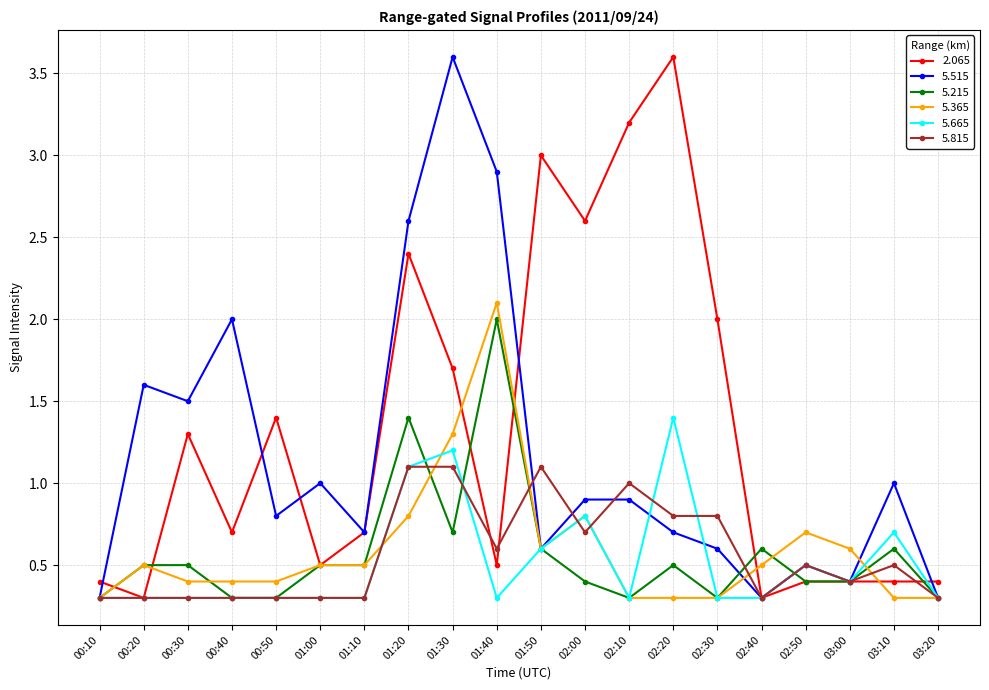

Reading right to left, what are all the values shown in this chart?

2.065: 03:20=0.4	03:10=0.4	03:00=0.4	02:50=0.4	02:40=0.3	02:30=2.0	02:20=3.6	02:10=3.2	02:00=2.6	01:50=3.0	01:40=0.5	01:30=1.7	01:20=2.4	01:10=0.7	01:00=0.5	00:50=1.4	00:40=0.7	00:30=1.3	00:20=0.3	00:10=0.4
5.515: 03:20=0.3	03:10=1.0	03:00=0.4	02:50=0.5	02:40=0.3	02:30=0.6	02:20=0.7	02:10=0.9	02:00=0.9	01:50=0.6	01:40=2.9	01:30=3.6	01:20=2.6	01:10=0.7	01:00=1.0	00:50=0.8	00:40=2.0	00:30=1.5	00:20=1.6	00:10=0.3
5.215: 03:20=0.3	03:10=0.6	03:00=0.4	02:50=0.4	02:40=0.6	02:30=0.3	02:20=0.5	02:10=0.3	02:00=0.4	01:50=0.6	01:40=2.0	01:30=0.7	01:20=1.4	01:10=0.5	01:00=0.5	00:50=0.3	00:40=0.3	00:30=0.5	00:20=0.5	00:10=0.3
5.365: 03:20=0.3	03:10=0.3	03:00=0.6	02:50=0.7	02:40=0.5	02:30=0.3	02:20=0.3	02:10=0.3	02:00=0.8	01:50=0.6	01:40=2.1	01:30=1.3	01:20=0.8	01:10=0.5	01:00=0.5	00:50=0.4	00:40=0.4	00:30=0.4	00:20=0.5	00:10=0.3
5.665: 03:20=0.3	03:10=0.7	03:00=0.4	02:50=0.5	02:40=0.3	02:30=0.3	02:20=1.4	02:10=0.3	02:00=0.8	01:50=0.6	01:40=0.3	01:30=1.2	01:20=1.1	01:10=0.3	01:00=0.3	00:50=0.3	00:40=0.3	00:30=0.3	00:20=0.3	00:10=0.3
5.815: 03:20=0.3	03:10=0.5	03:00=0.4	02:50=0.5	02:40=0.3	02:30=0.8	02:20=0.8	02:10=1.0	02:00=0.7	01:50=1.1	01:40=0.6	01:30=1.1	01:20=1.1	01:10=0.3	01:00=0.3	00:50=0.3	00:40=0.3	00:30=0.3	00:20=0.3	00:10=0.3